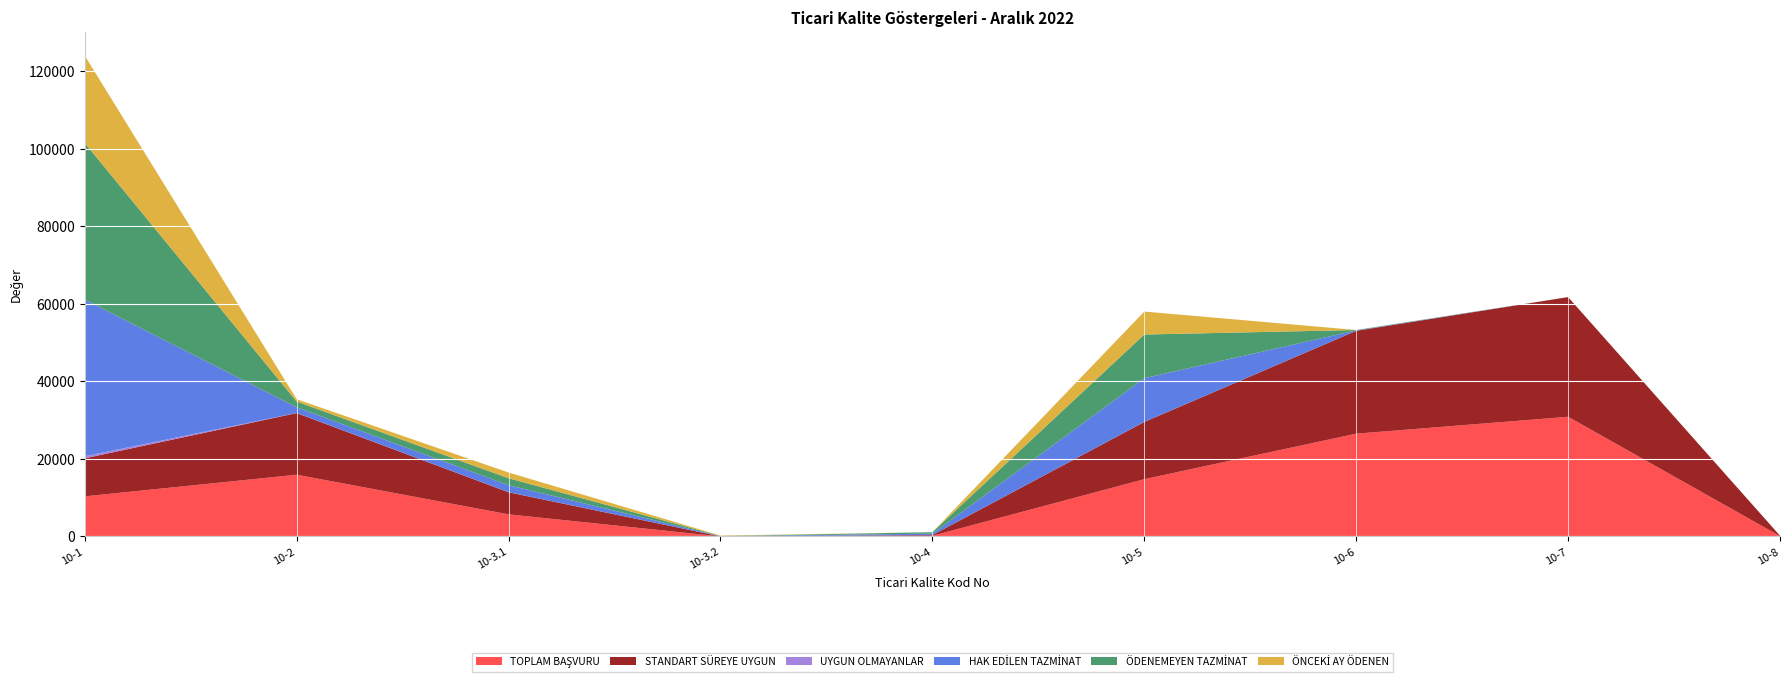

Reading left to right, extract all data points from this chart.

TOPLAM BAŞVURU: 10-1=10350.0	10-2=15922.0	10-3.1=5712.0	10-3.2=12.0	10-4=179.0	10-5=14774.0	10-6=26513.0	10-7=30865.0	10-8=101.0
STANDART SÜREYE UYGUN: 10-1=9804.0	10-2=15898.0	10-3.1=5689.0	10-3.2=11.0	10-4=178.0	10-5=14756.0	10-6=26511.0	10-7=30865.0	10-8=101.0
UYGUN OLMAYANLAR: 10-1=546.0	10-2=24.0	10-3.1=23.0	10-3.2=1.0	10-4=1.0	10-5=18.0	10-6=2.0	10-7=0.0	10-8=0.0
HAK EDİLEN TAZMİNAT: 10-1=40384.5	10-2=1471.5	10-3.1=1798.5	10-3.2=54.5	10-4=374.4	10-5=11262.5	10-6=109.0	10-7=0.0	10-8=0.0
ÖDENEMEYEN TAZMİNAT: 10-1=40384.5	10-2=1471.5	10-3.1=1798.5	10-3.2=54.5	10-4=374.4	10-5=11262.5	10-6=109.0	10-7=0.0	10-8=0.0
ÖNCEKİ AY ÖDENEN: 10-1=22508.5	10-2=599.5	10-3.1=1471.5	10-3.2=109.0	10-4=0.0	10-5=5929.3	10-6=0.0	10-7=0.0	10-8=0.0